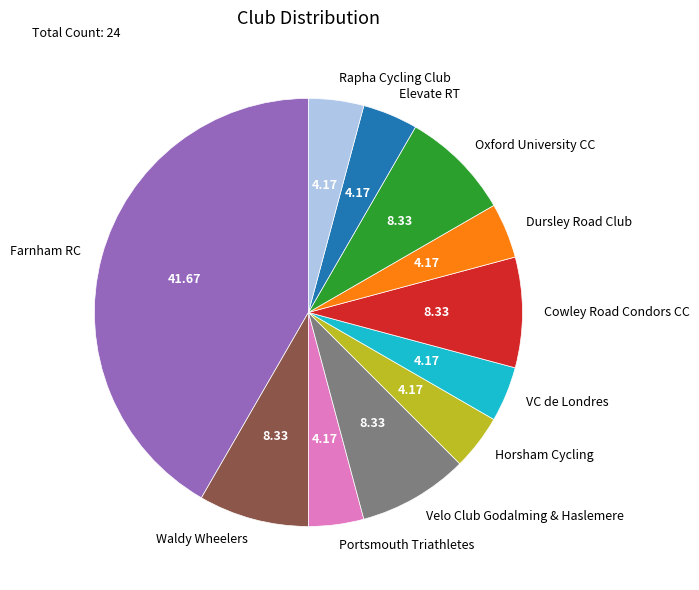

Approximately how many times larger is the value at Dursley Road Club compared to VC de Londres?

1.0